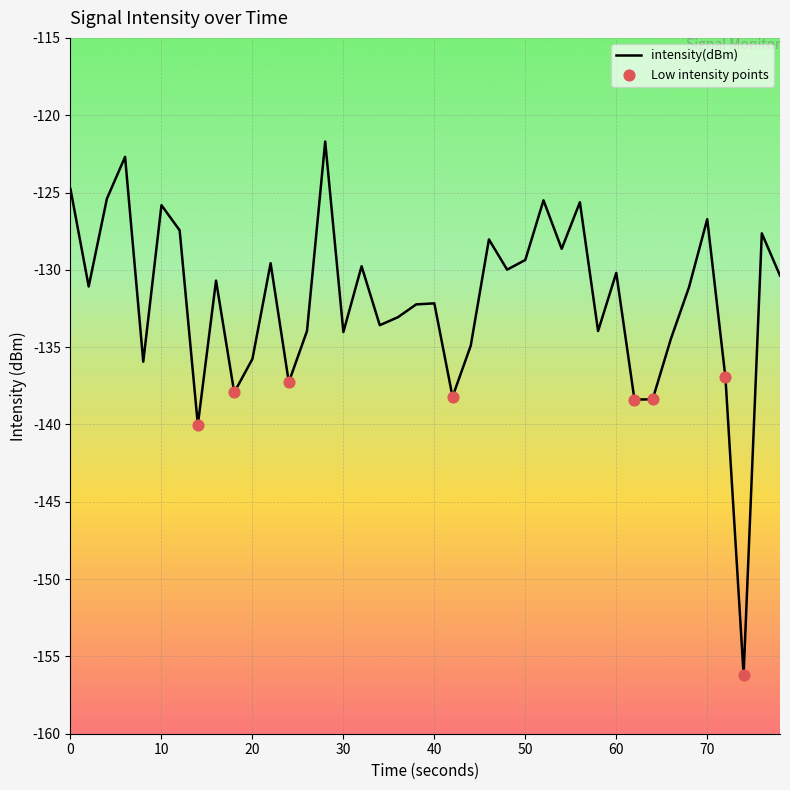

What is the smallest value displayed?

-156.2